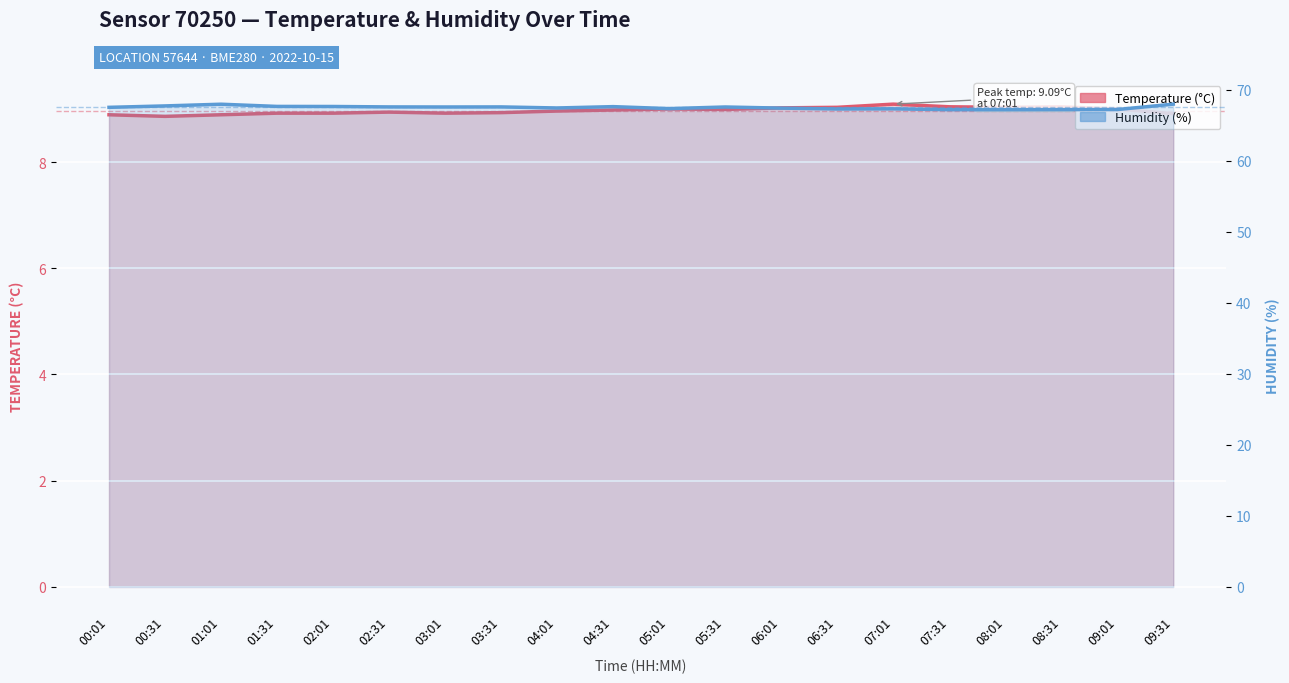

What is the difference between the highest and lowest values at 05:01?

58.4